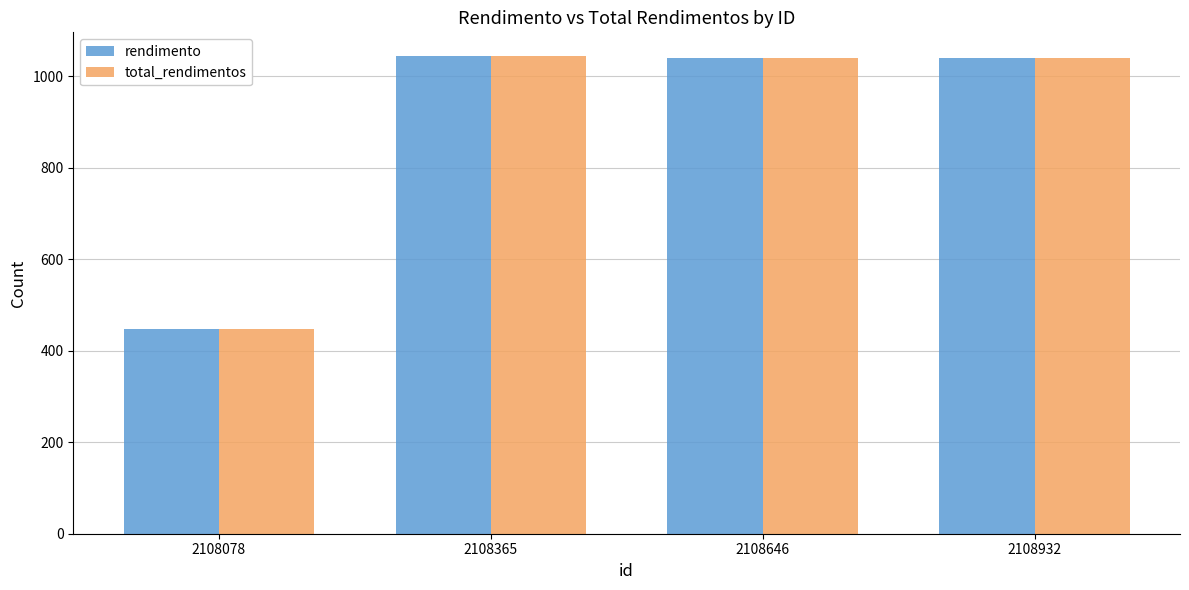

At which label does total_rendimentos first exceed 1039?

2108365